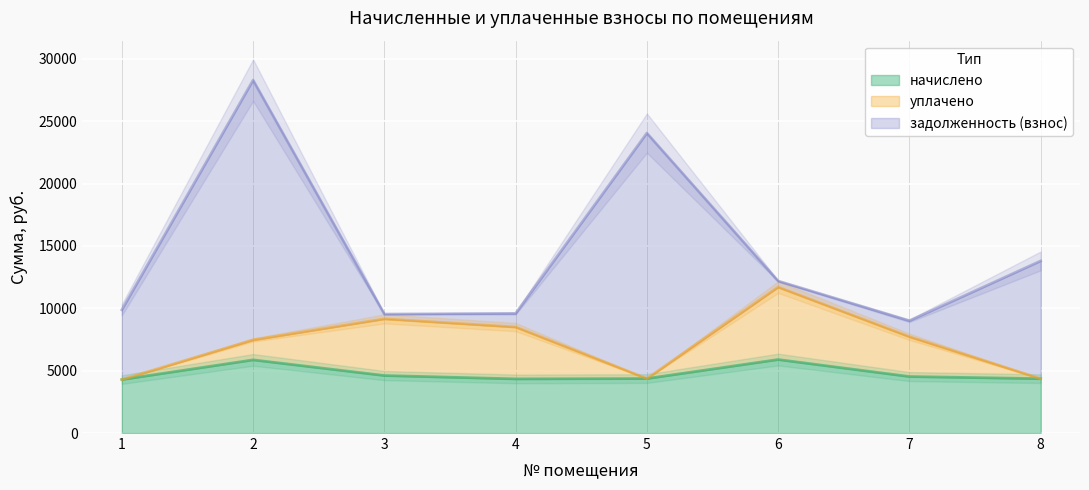

Reading right to left, what are all the values shown in this chart?

начислено: 4356.5	4526.9	5889.4	4365.5	4338.6	4607.5	5862.5	4284.8
уплачено: 0.0	3189.6	5806.6	0.0	4155.6	4542.8	1600.0	0.0
задолженность (взнос): 9437.5	1280.8	490.8	19675.7	1089.9	384.0	20823.4	5592.1